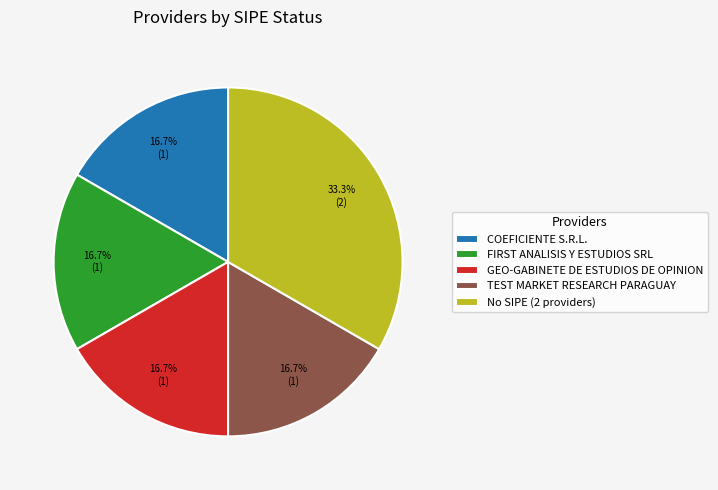

Which category has the biggest portion of the pie?

No SIPE (2 providers)